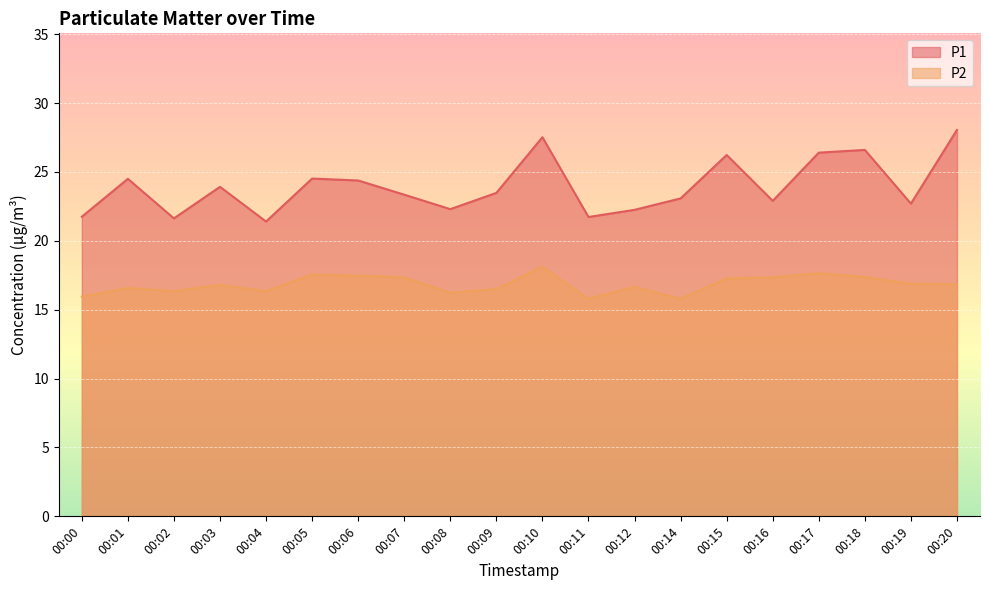

Rank the series by their maximum value, from lowest to highest.

P2, P1